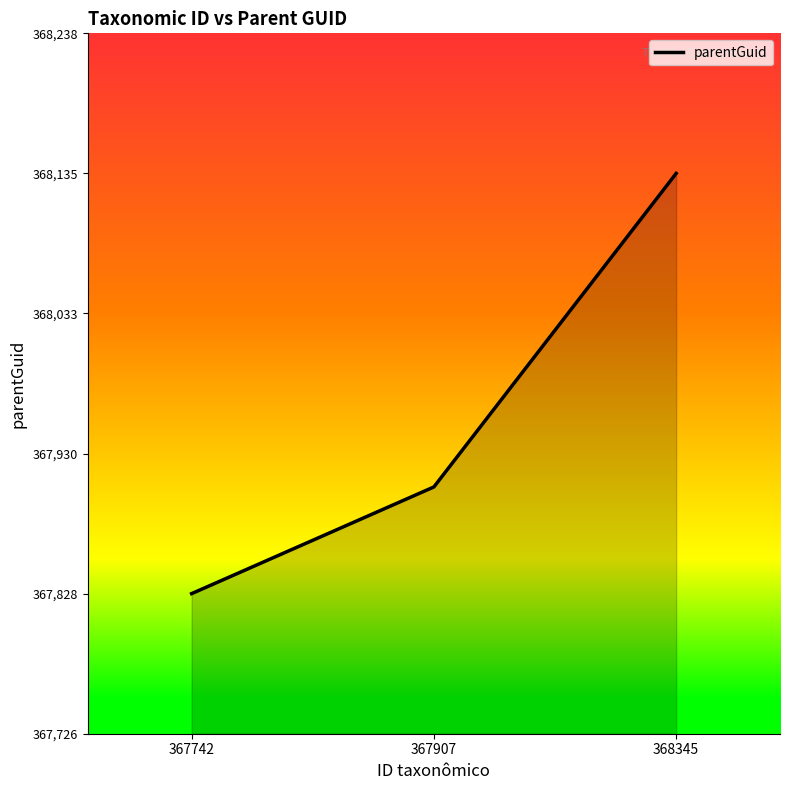

Is this an area chart (filled region under the line)?

Yes